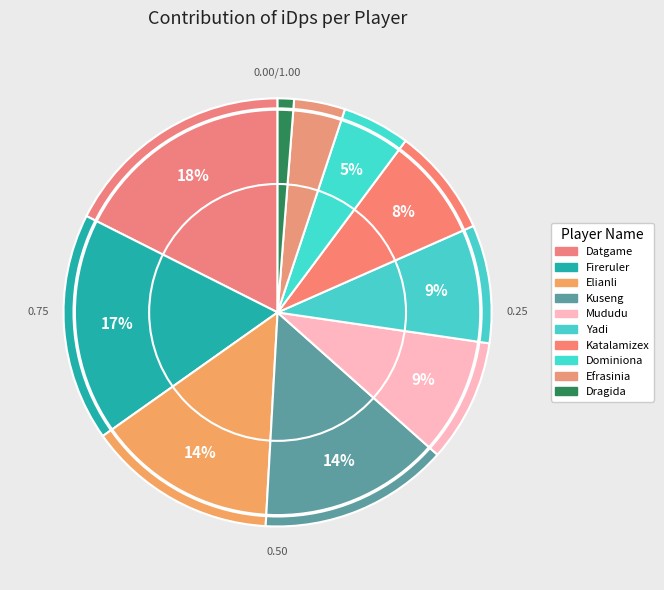

Count the number of slices in the pie.

10